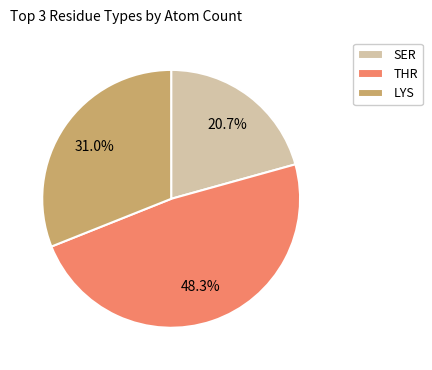

How much of the chart is everything except LYS?

69.0%